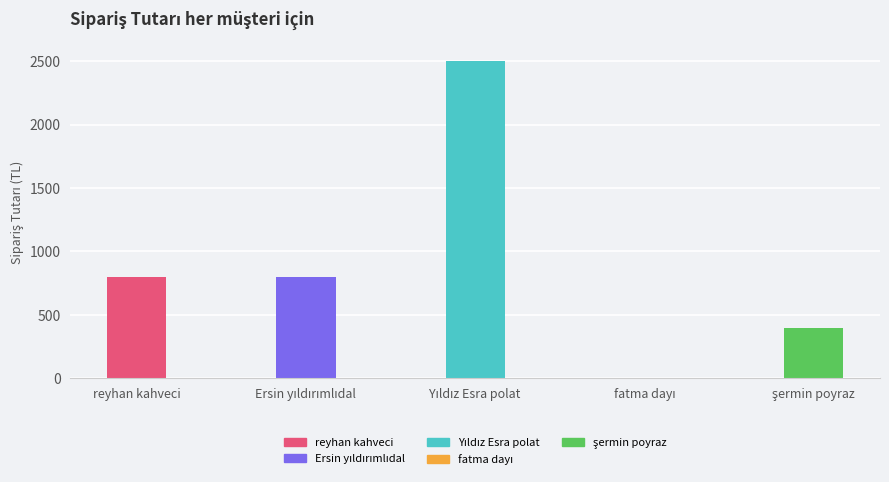

What is the maximum value shown in the chart?

2499